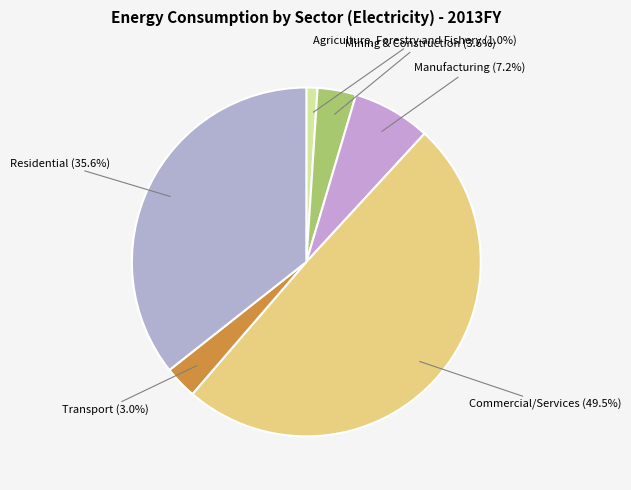

Which has a higher value, Commercial/Services or Transport?

Commercial/Services